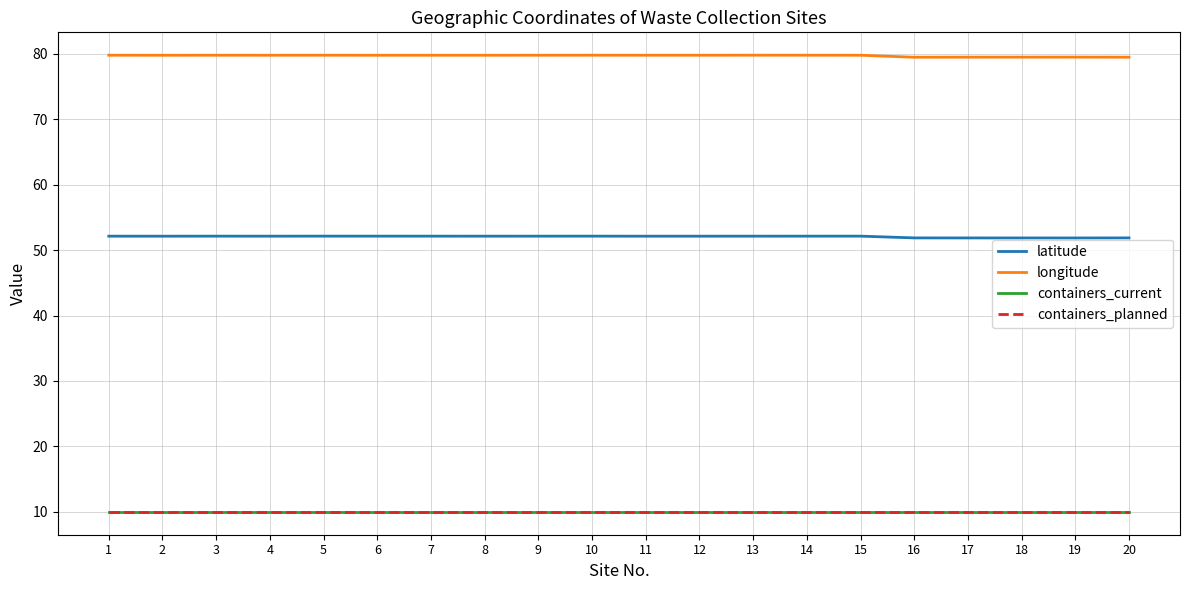

Does the chart display data point markers on the line(s)?

No